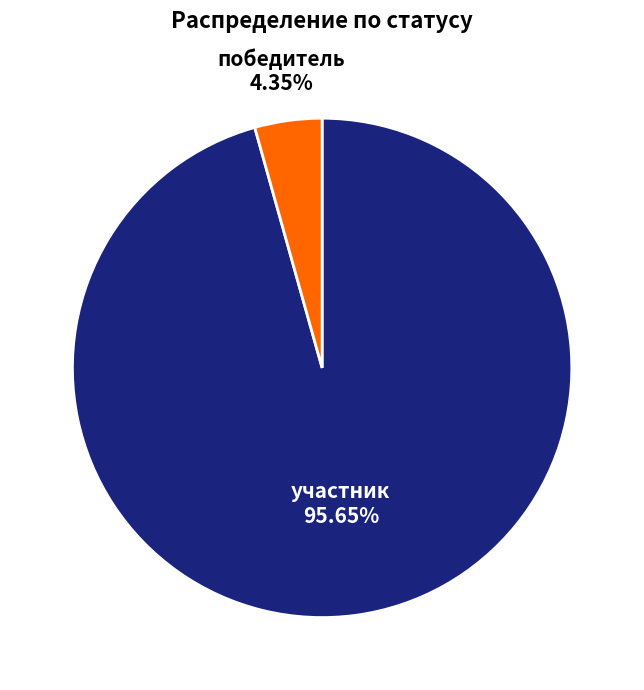

Is there any slice that represents more than half of the pie?

Yes